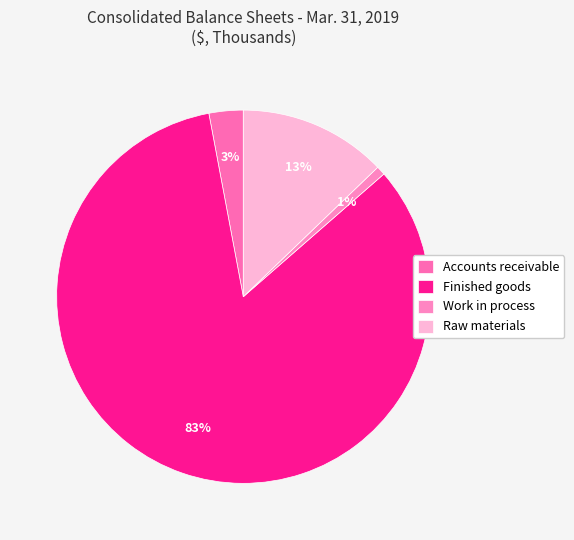

Between Work in process and Finished goods, which is larger?

Finished goods